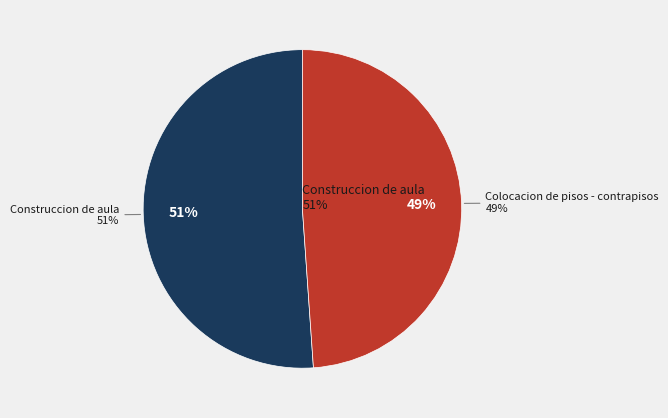

Approximately how many times larger is the value at Construccion de aula compared to Colocacion de pisos - contrapisos?

1.0